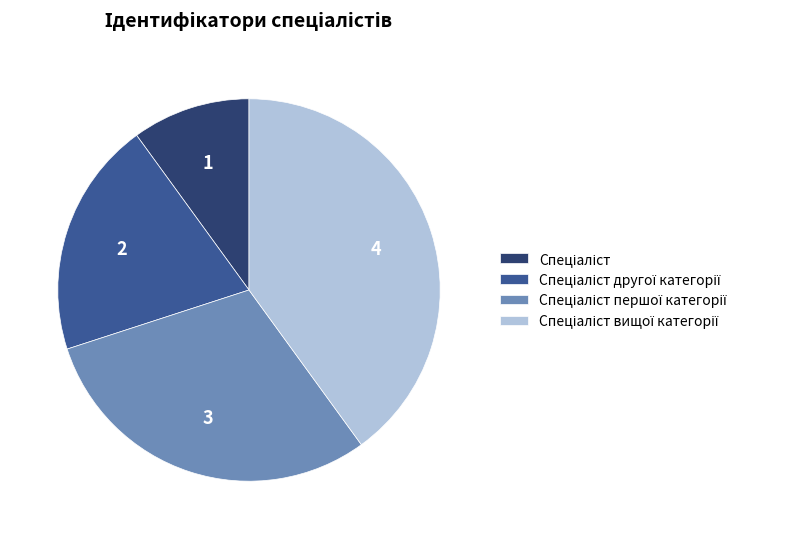

Is there a majority slice in this chart?

No